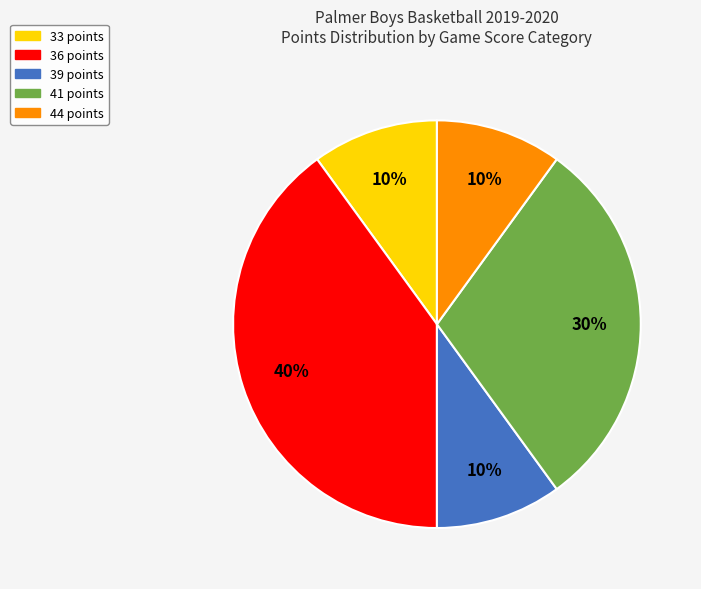

Does any single category account for the majority?

No